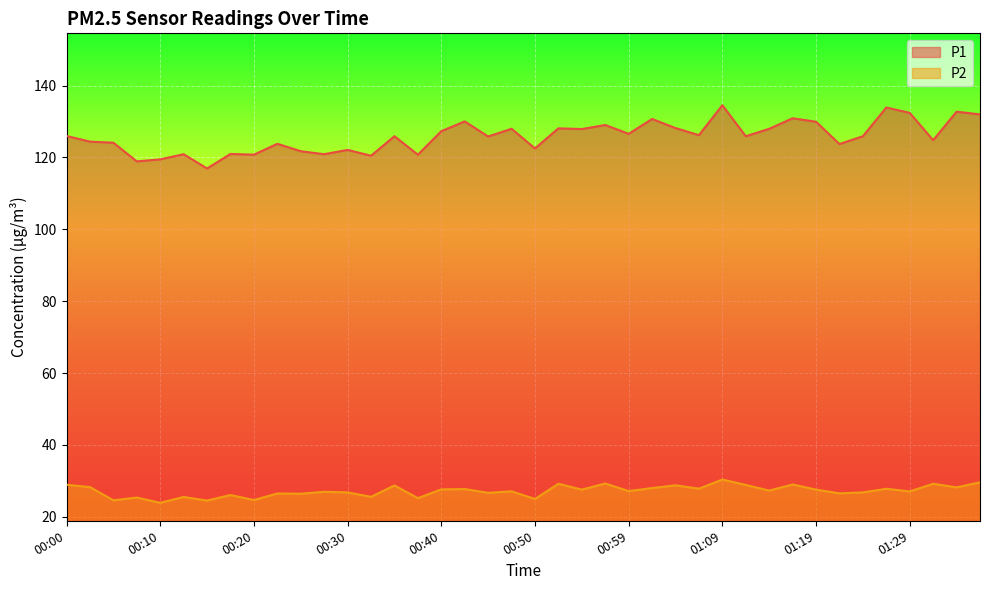

True or false: P1 and P2 intersect in this chart.

False